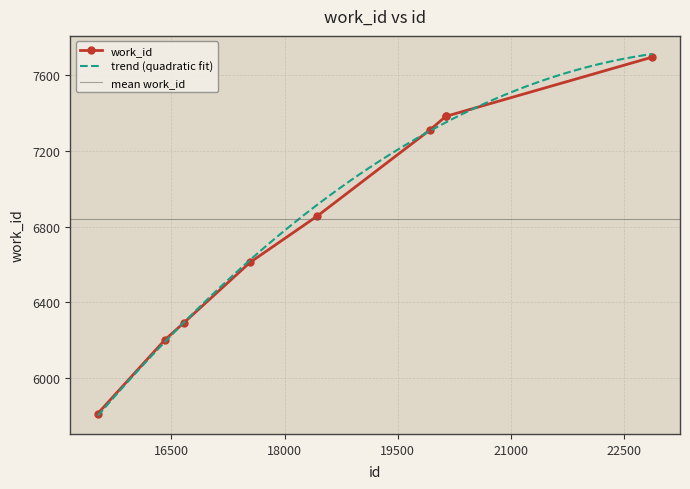

What is the difference between the maximum and minimum values?

1881